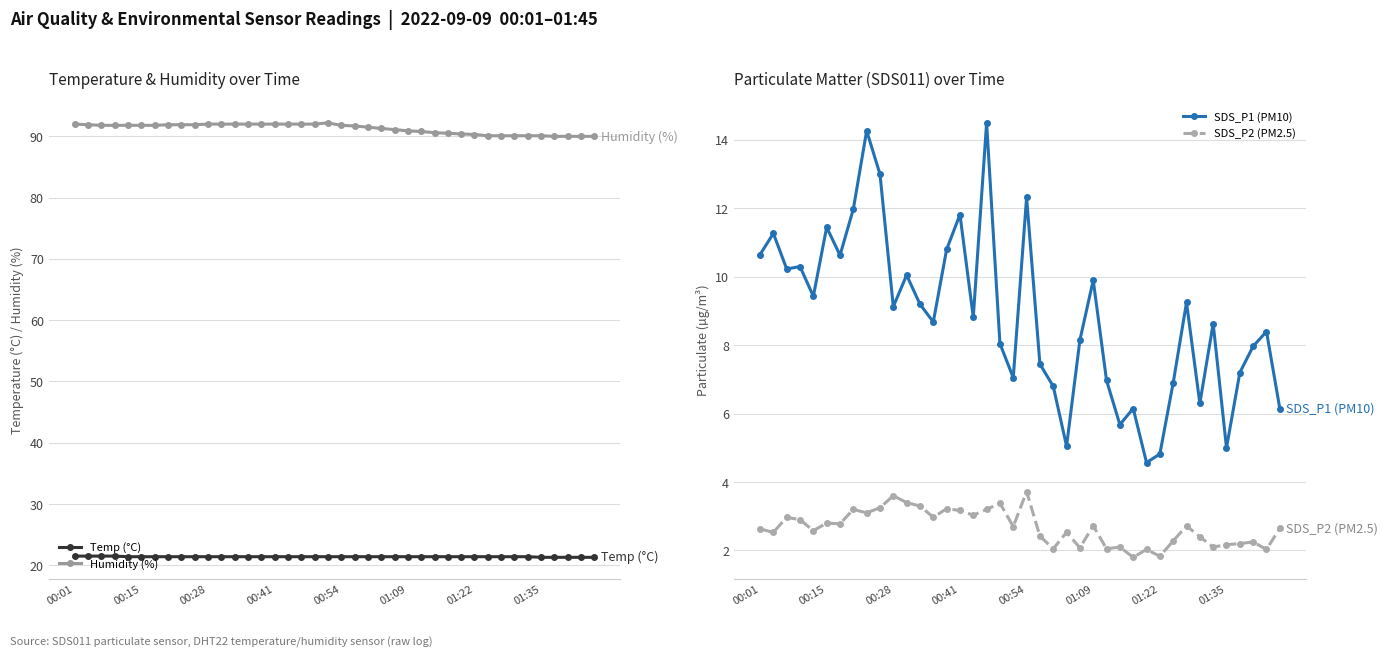

True or false: Temp (°C) and SDS_P1 (PM10) intersect in this chart.

False